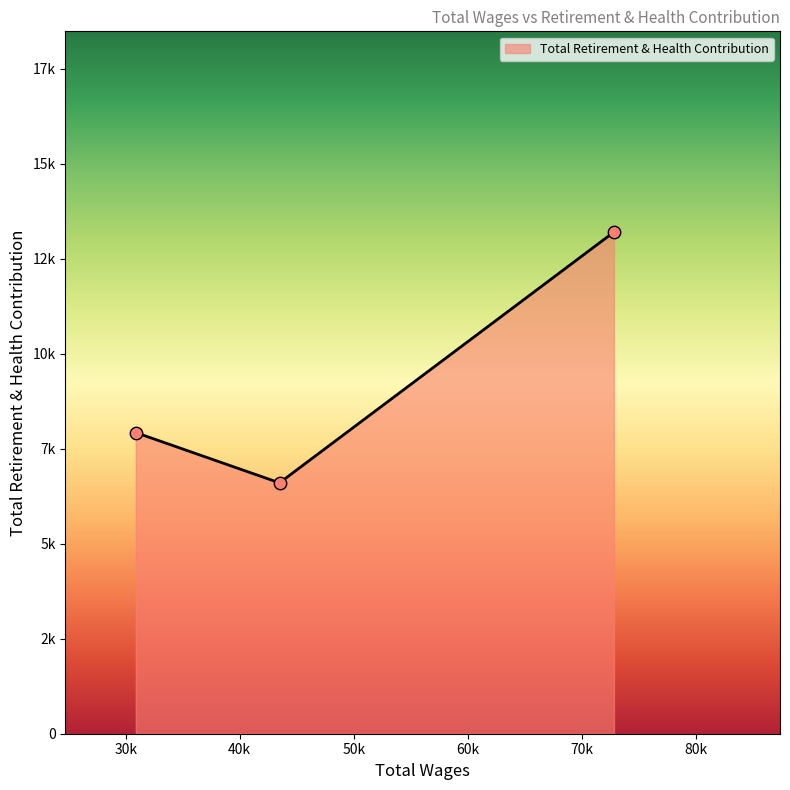

Does the chart have visible grid lines?

No